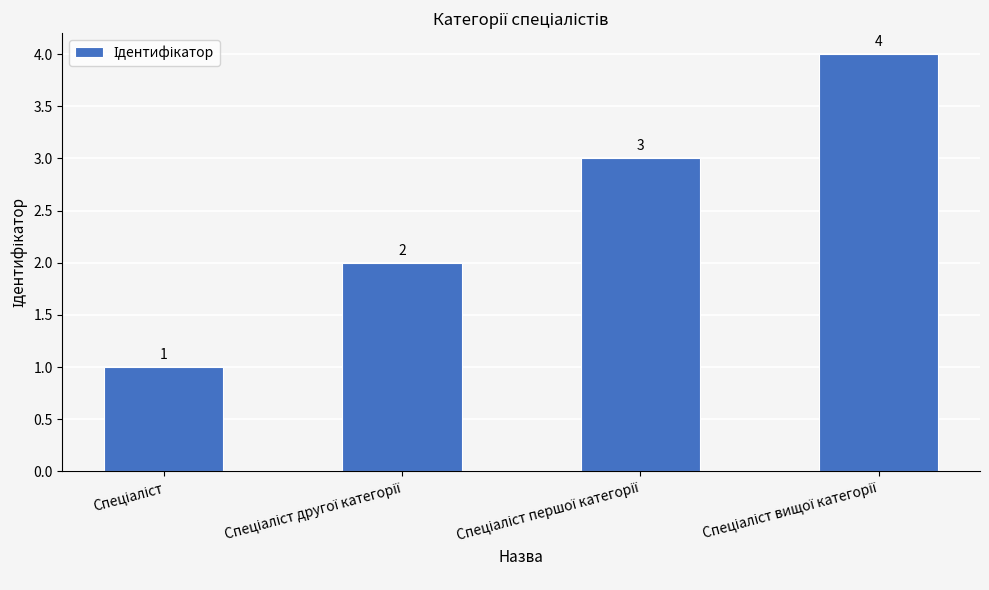

What is the greatest value displayed?

4